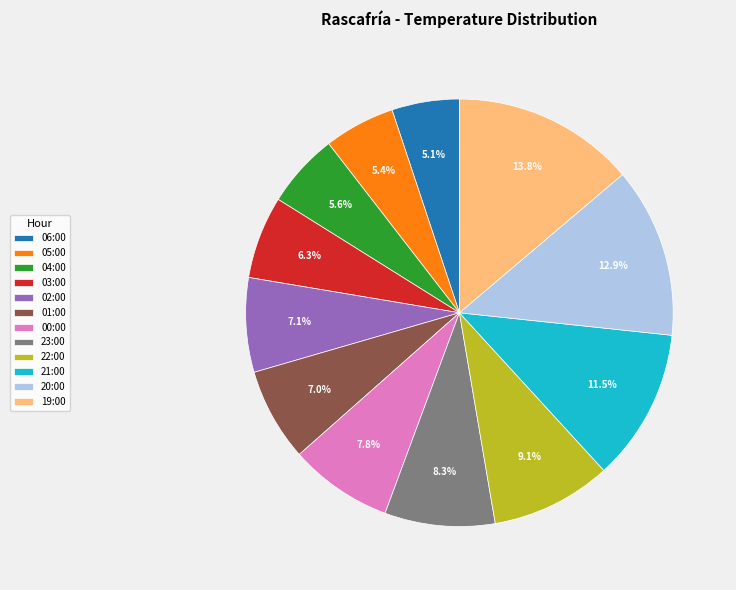

True or false: 19:00 accounts for 21% of the total.

False